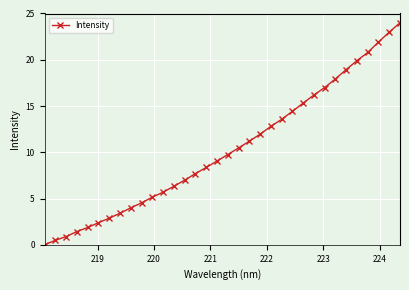

What is the value of the 32nd point from the left?

21.9